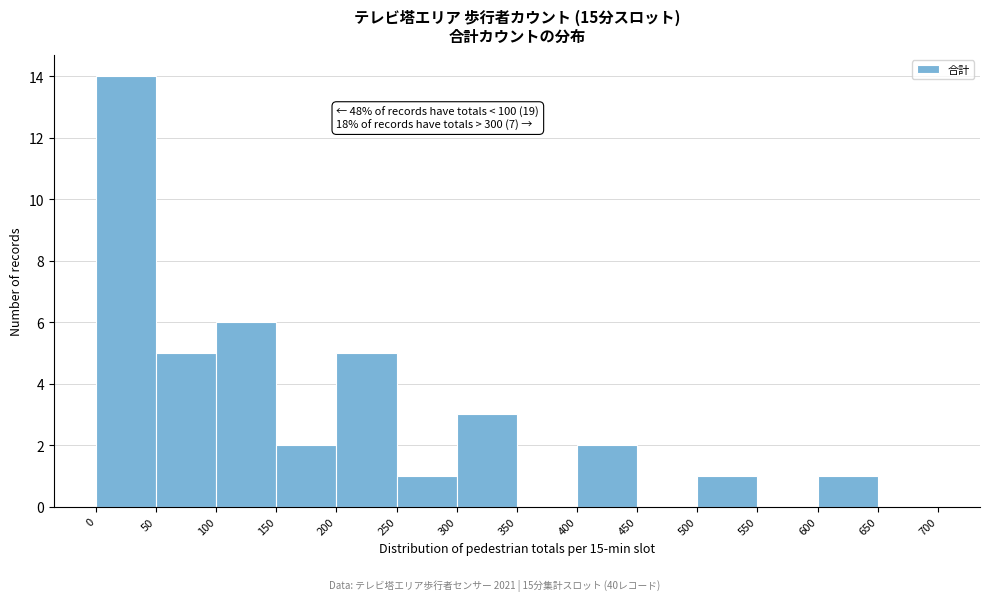

Which range on the x-axis has the tallest bar?

0 to 50